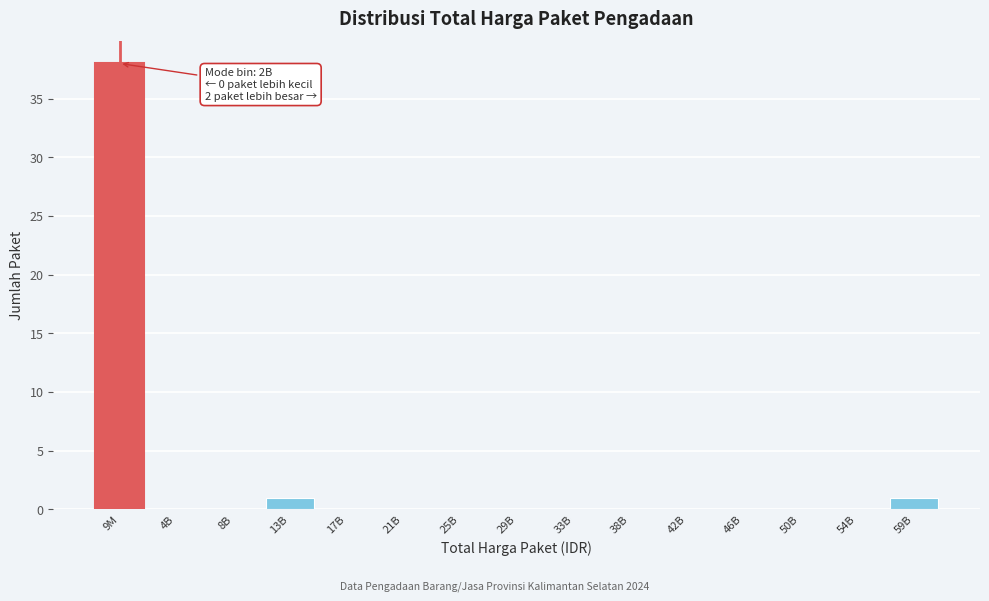

Reading left to right, extract all data points from this chart.

9M=38	4B=0	8B=0	13B=1	17B=0	21B=0	25B=0	29B=0	33B=0	38B=0	42B=0	46B=0	50B=0	54B=0	59B=1